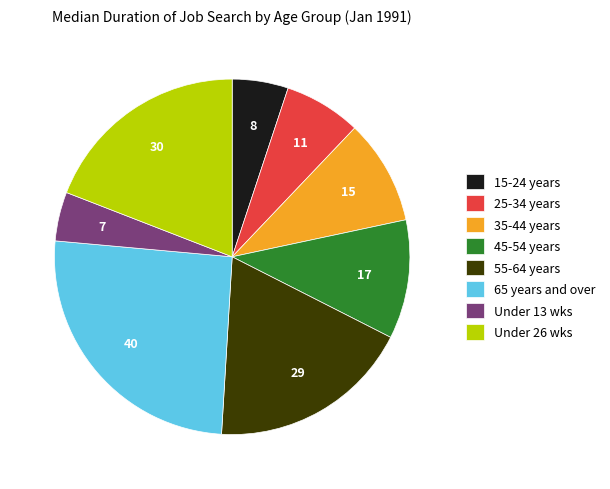

Is the sum of 45-54 years and 25-34 years greater than half?

No